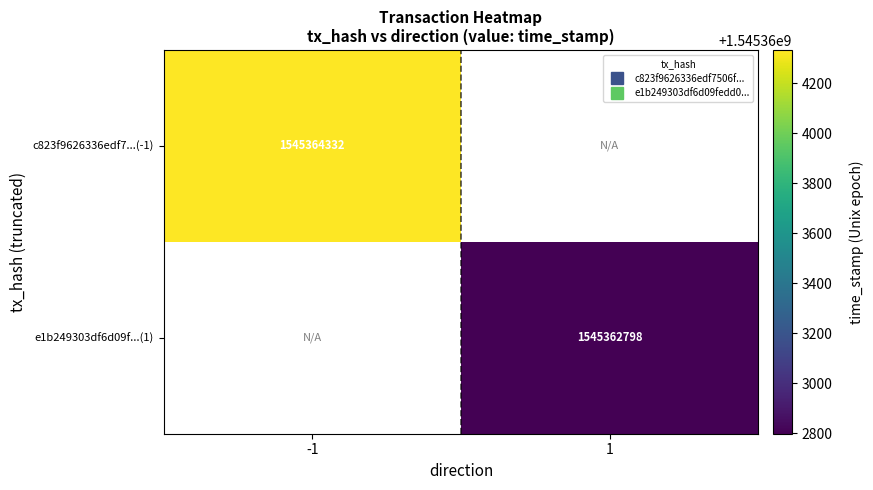

How many positive values does the c823f9626336edf7506f93a321896356a1158d4 series have?

1